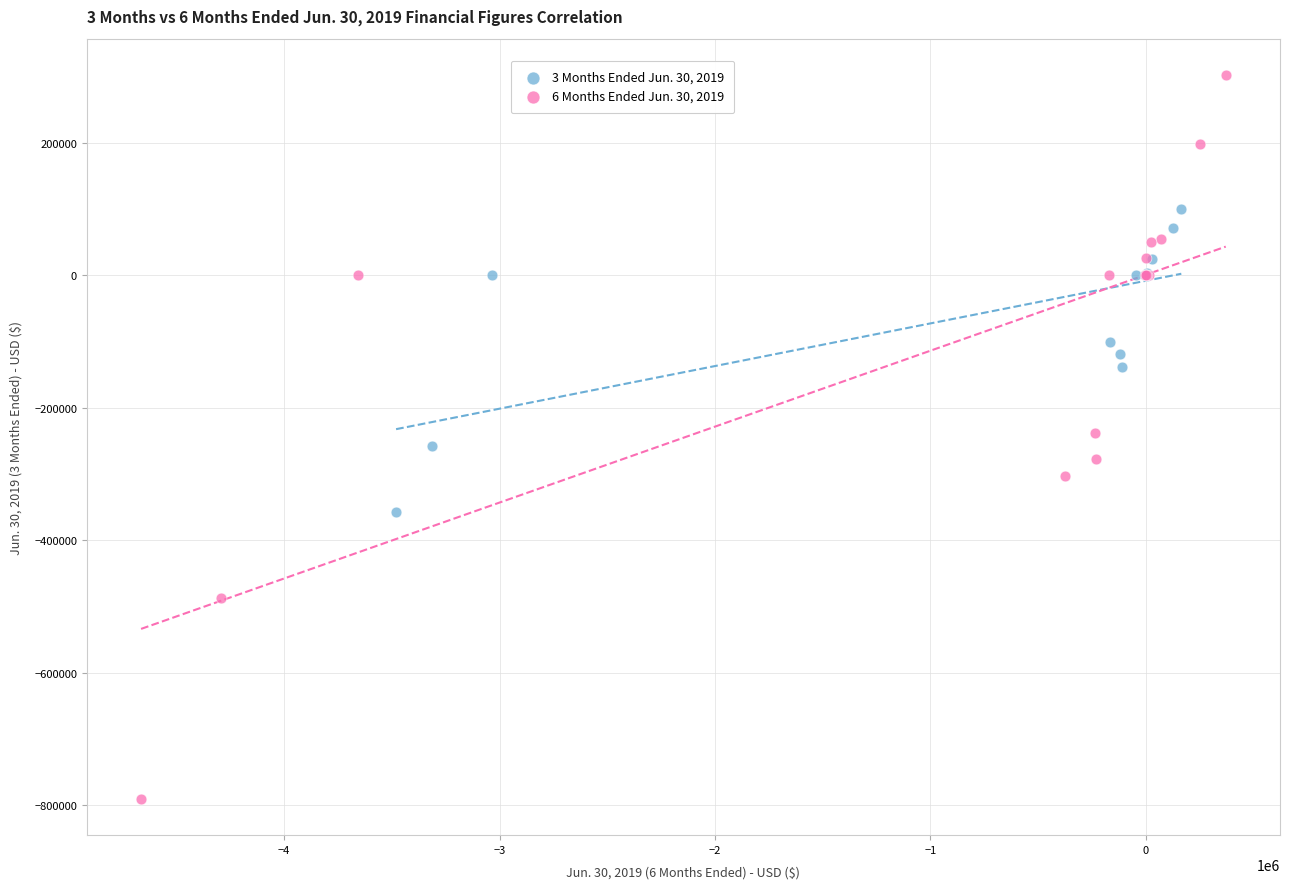

Which series has the largest Y range (max minus min)?

6 Months Ended Jun. 30, 2019